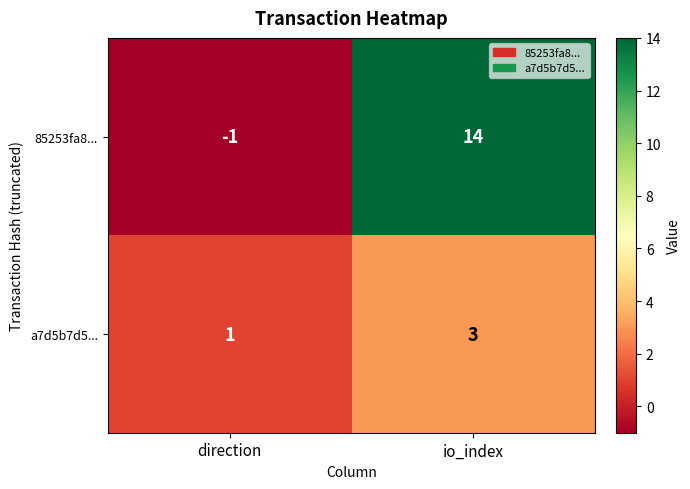

True or false: 85253fa8... has a value of 24 at io_index.

False